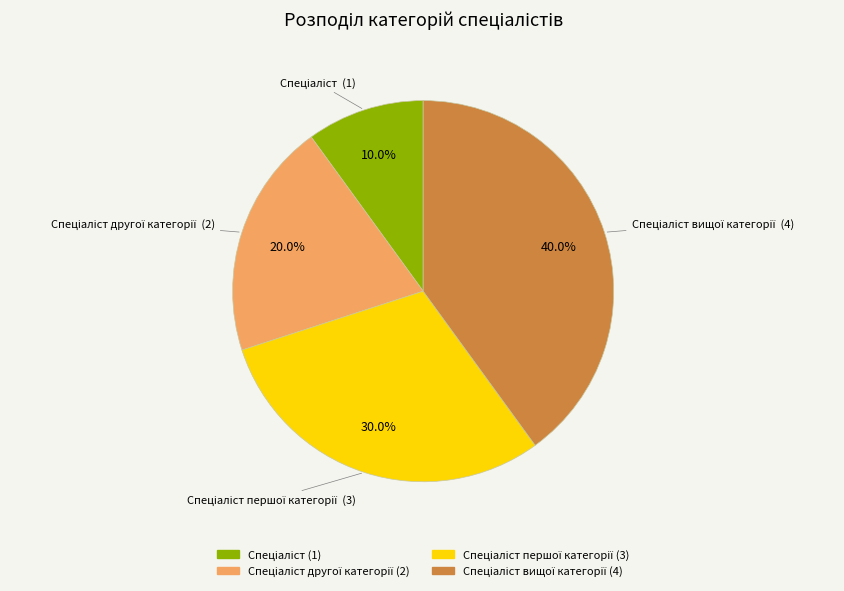

Is there any slice that represents more than half of the pie?

No